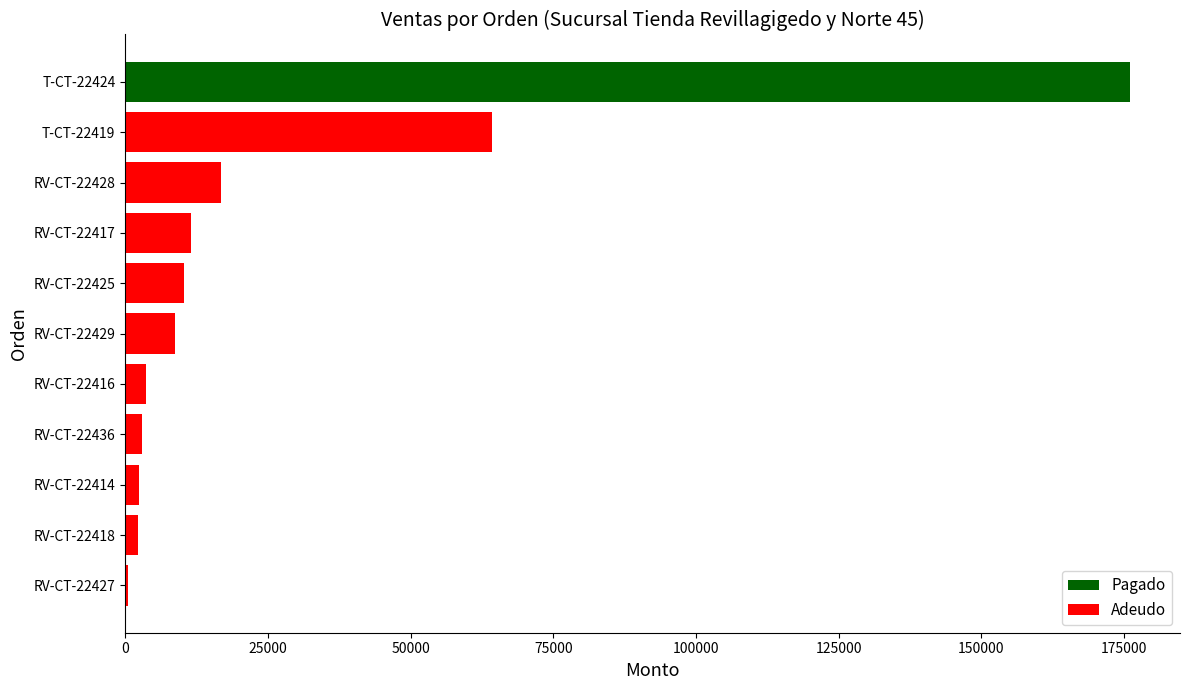

What is the difference between the values at RV-CT-22417 and T-CT-22424?

164400.0